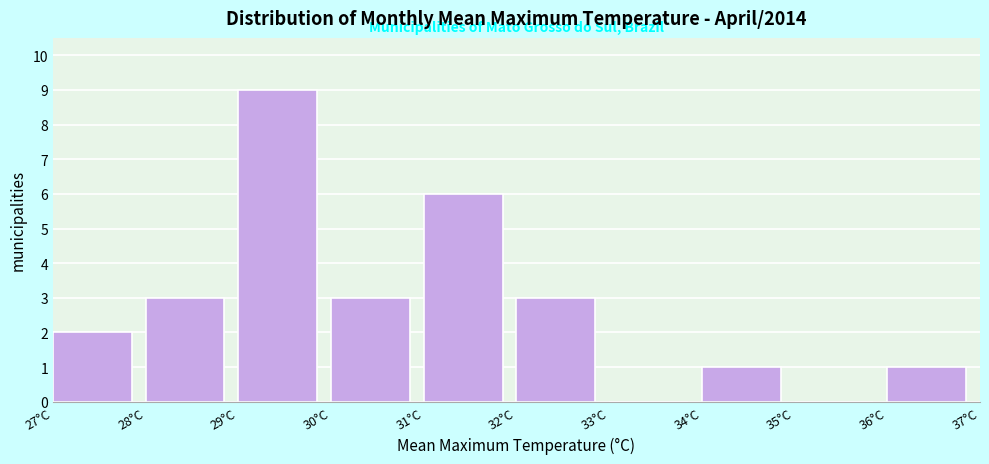

Over which range of the x-axis is the bar tallest?

29 to 30